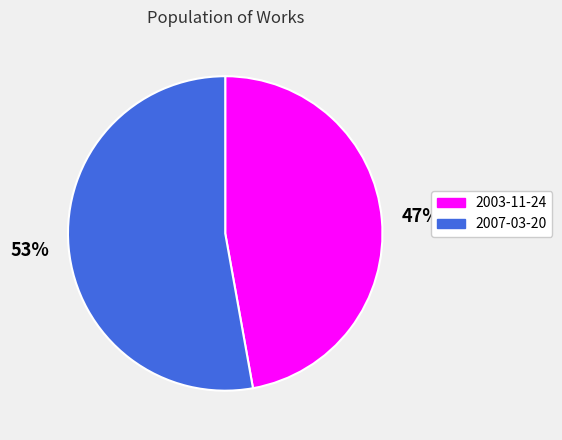

Count the number of slices in the pie.

2